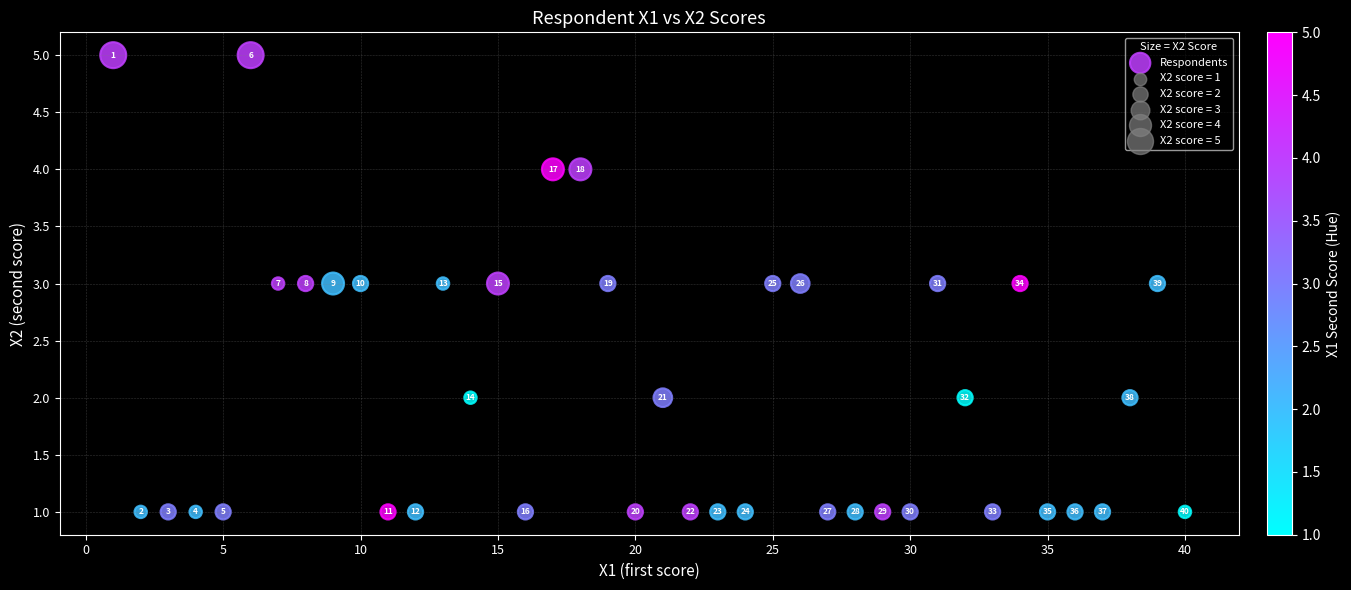

What Y value in the scatter plot is closest to 3?

3